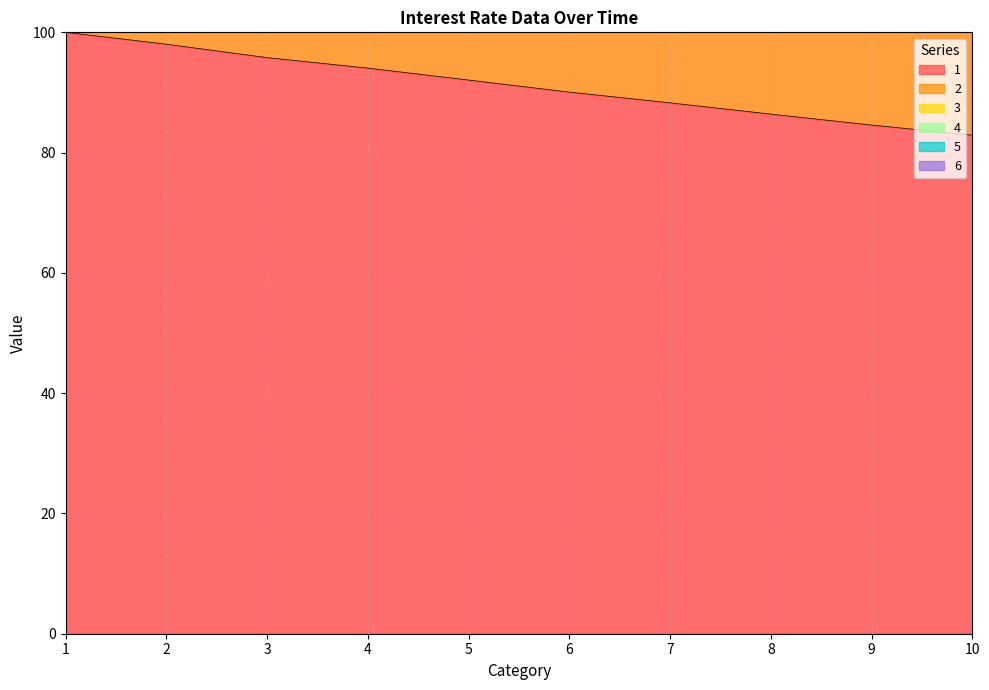

What is the average value of the 3 series?

182.8